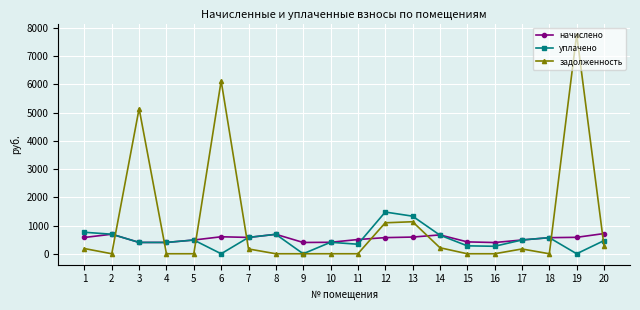

What is the value of the уплачено point at the 4th from the left?

401.4